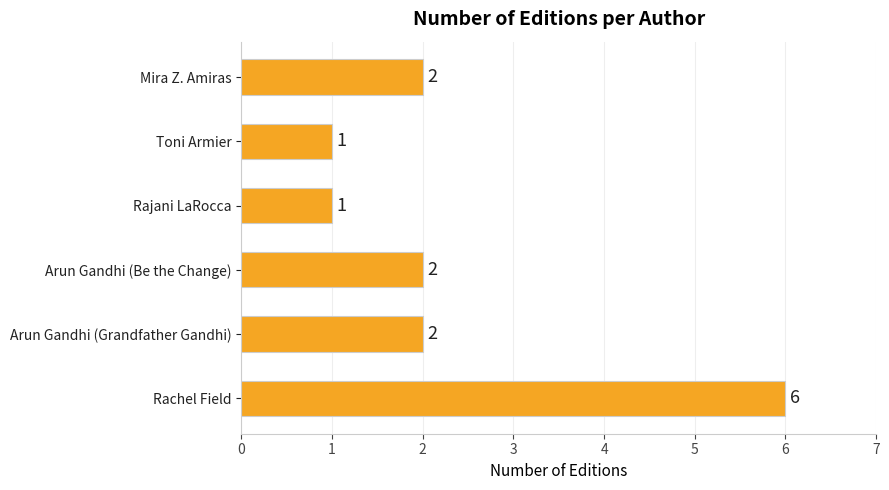

The value at Rachel Field is 10. True or false?

False